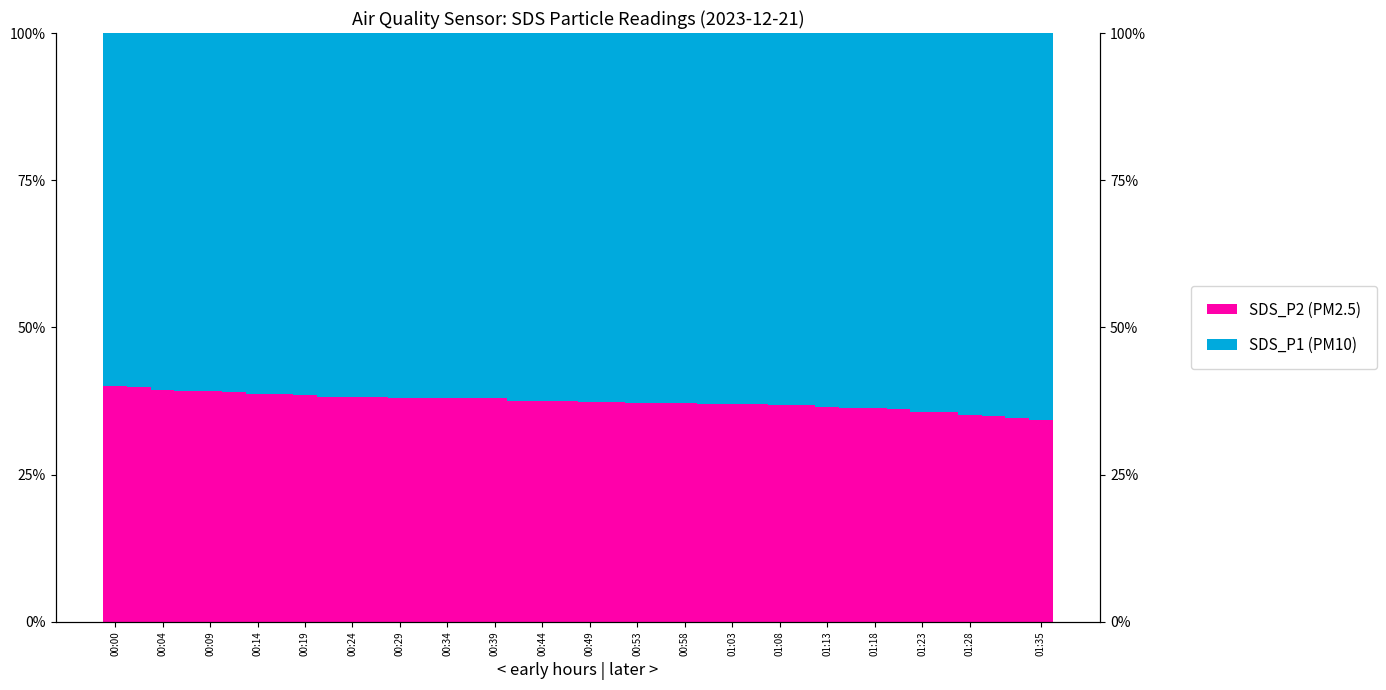

How many values in the SDS_P1 (PM10) series exceed 62?

24